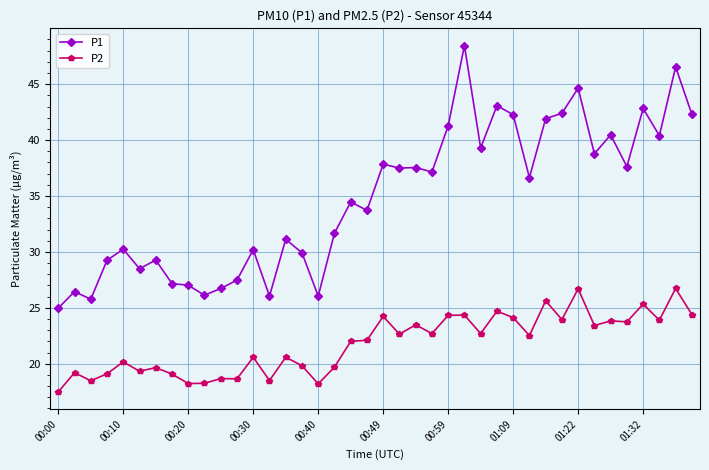

What is the average value of the P1 series?

34.8